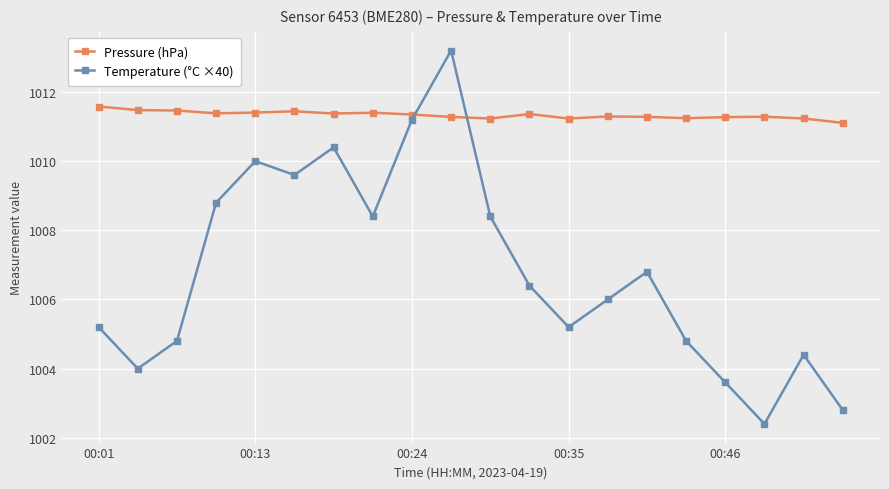

What is the difference between the maximum and second lowest values in the Temperature (°C ×40) series?

10.4